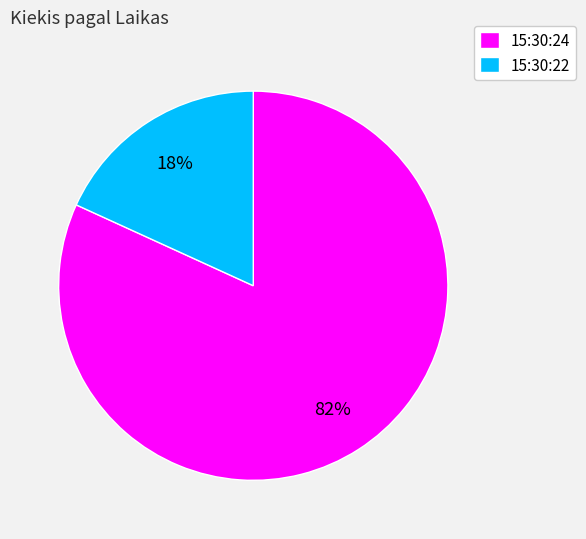

How many slices are in this pie chart?

2